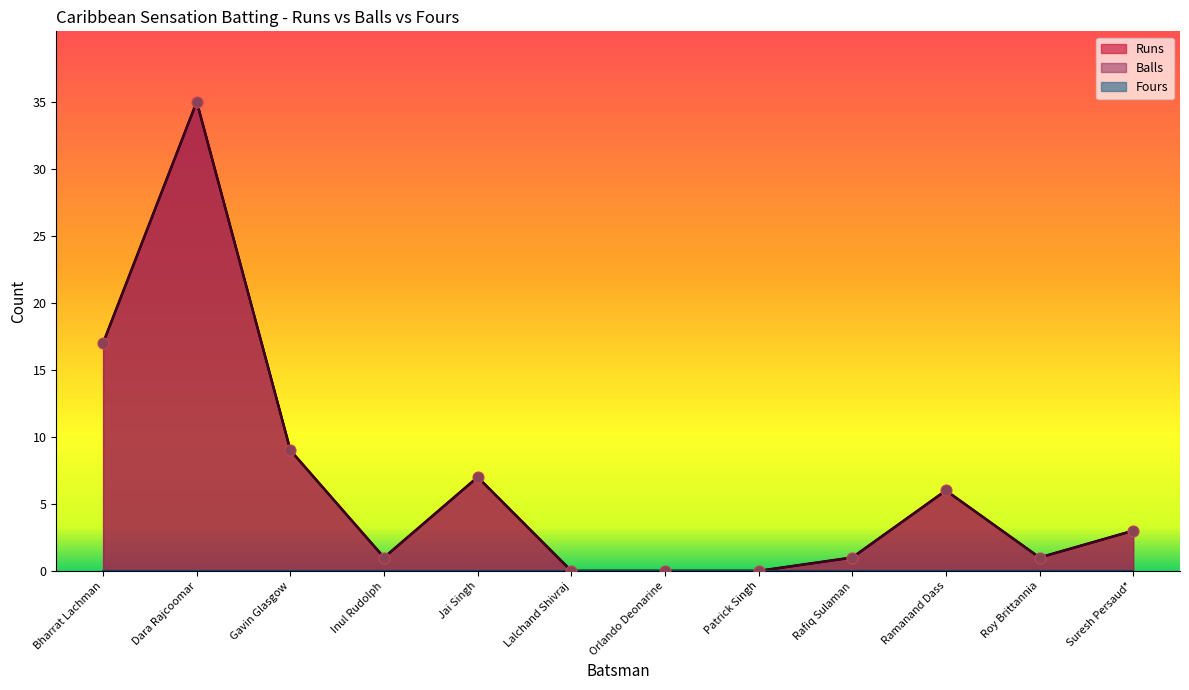

What is the total value across all series at Bharrat Lachman?

34